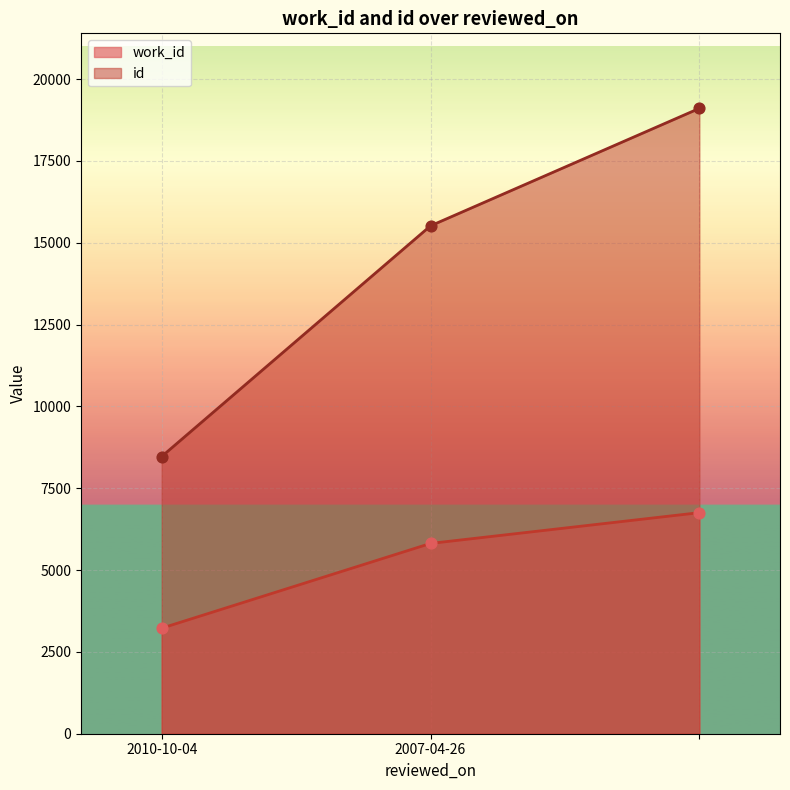

What are all the series names shown in the legend?

work_id, id